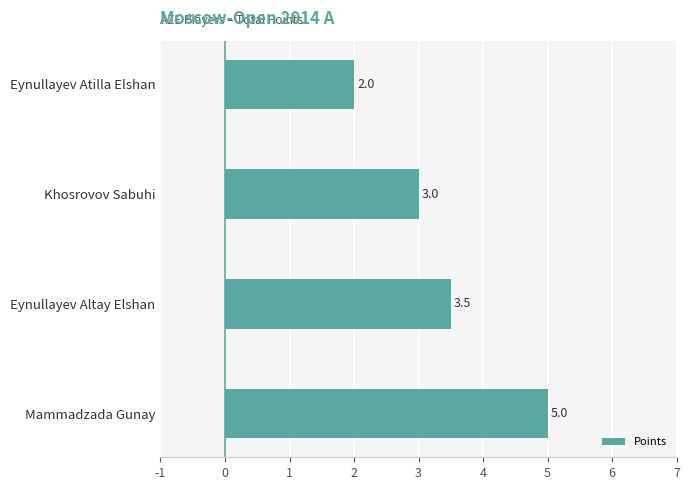

How many data points are less than 3?

1